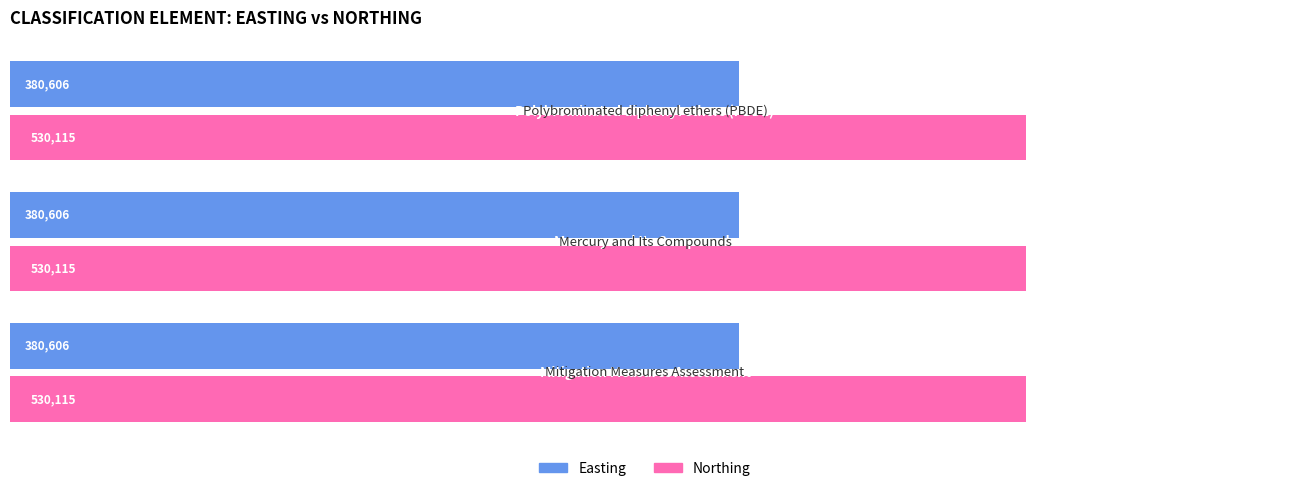

Rank the series by their average value, from highest to lowest.

Northing, Easting